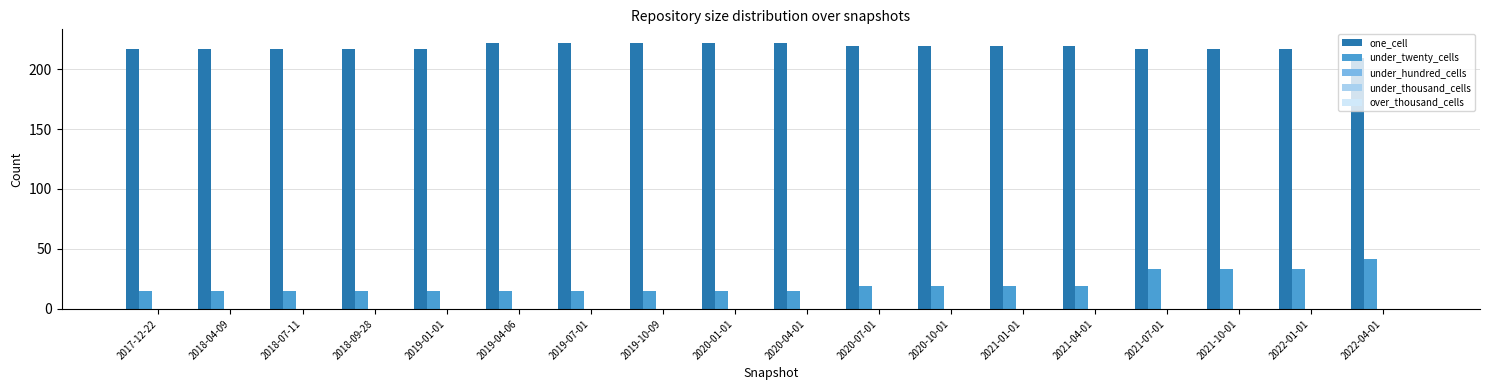

What is the lowest value of the one_cell series?

209